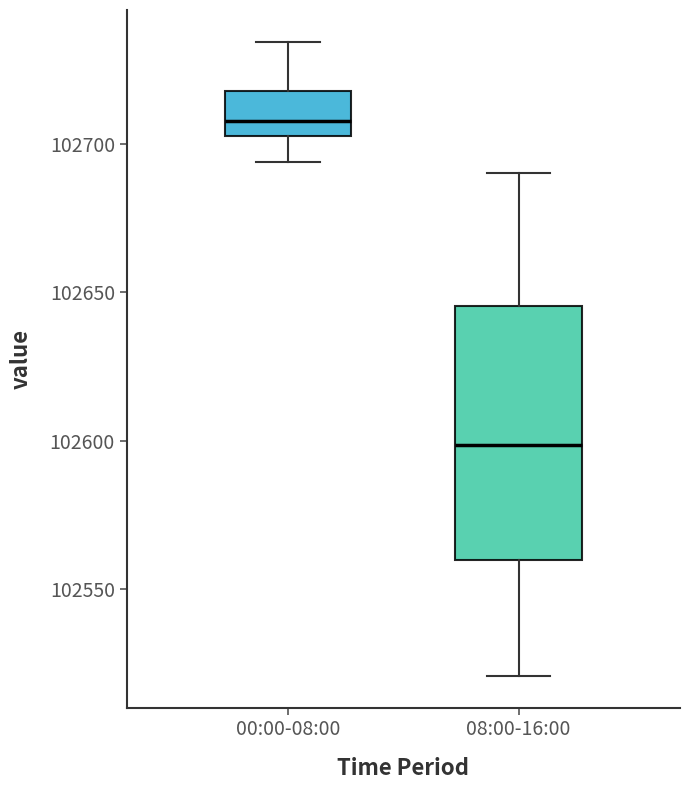

Reading left to right, transcribe this box plot: for each box, give where its median line is, the range the box spans, and where its two whiskers end, as read against the y-axis. The values are not printed on the chart, so give them approximately, as read against the axis.

00:00-08:00: median 102710, box 102705 to 102720, whiskers 102695 to 102735
08:00-16:00: median 102600, box 102560 to 102645, whiskers 102520 to 102690